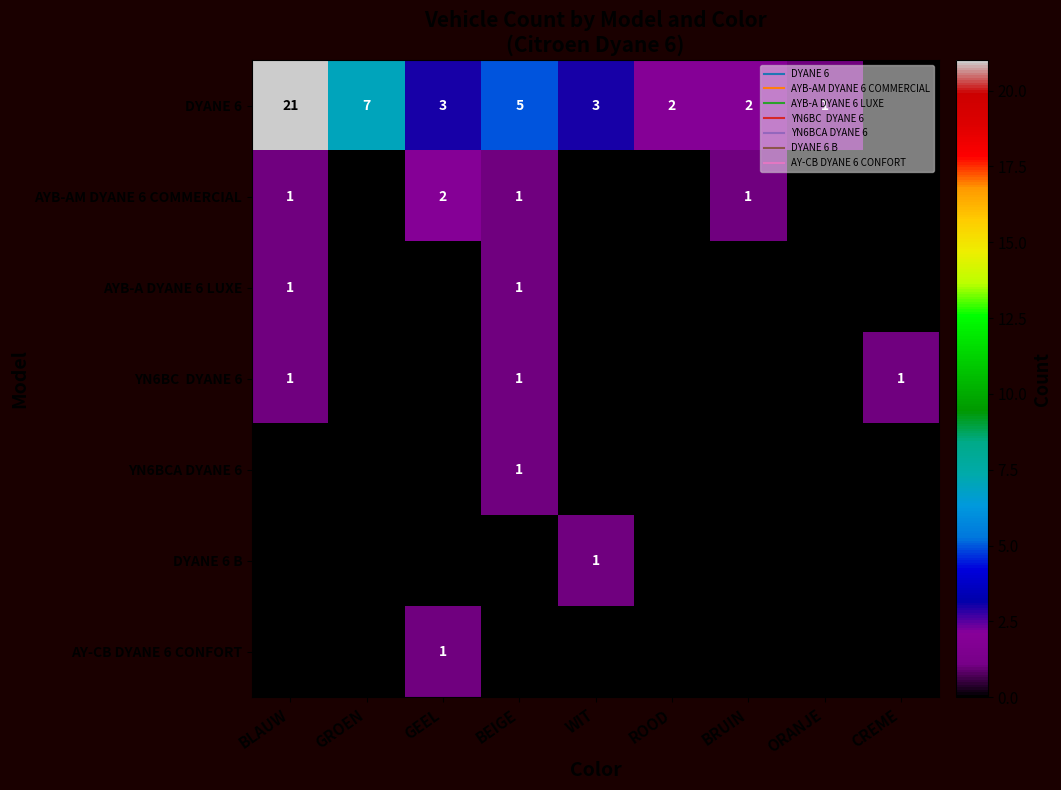

True or false: YN6BC DYANE 6 has a value of 2 at BEIGE.

False